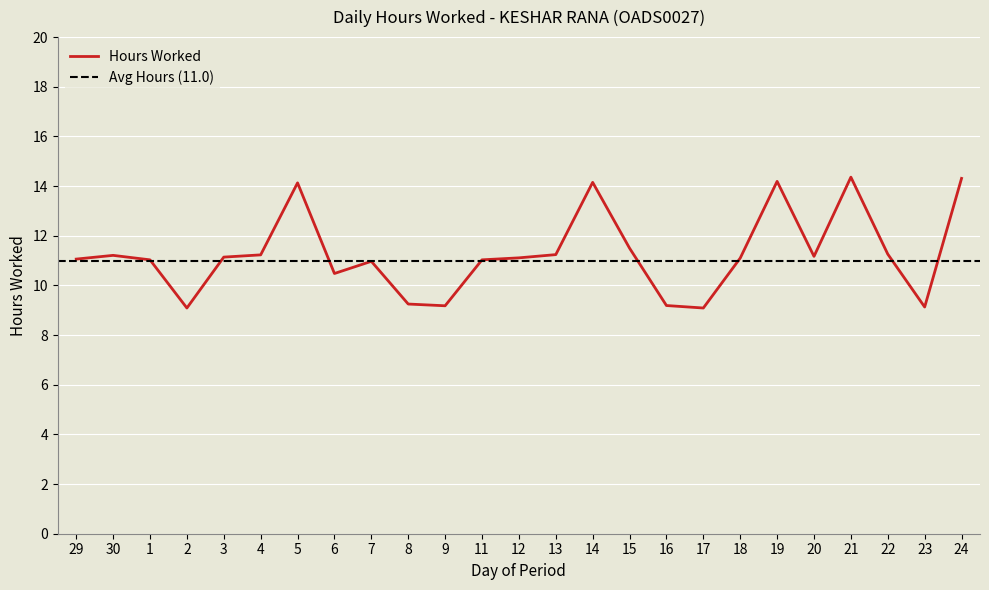

At which category does the chart reach its peak across all series?

21